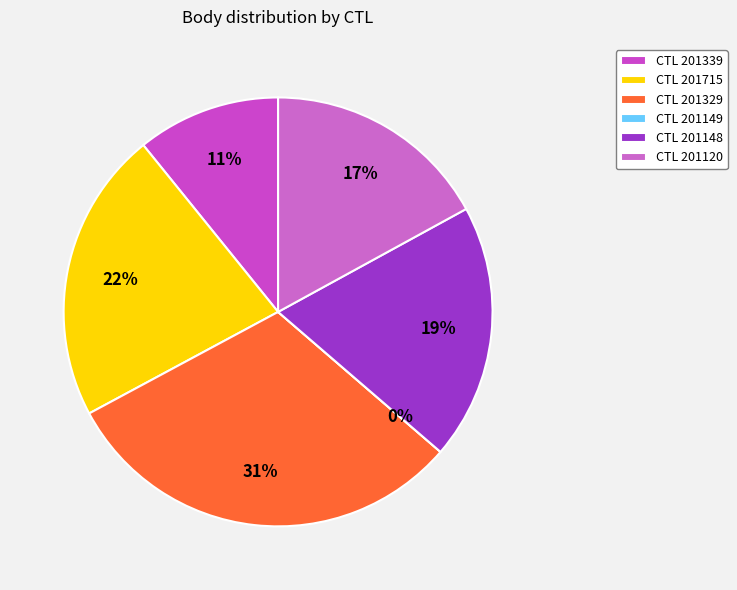

To the nearest percent, what portion does 201339 represent?

11%